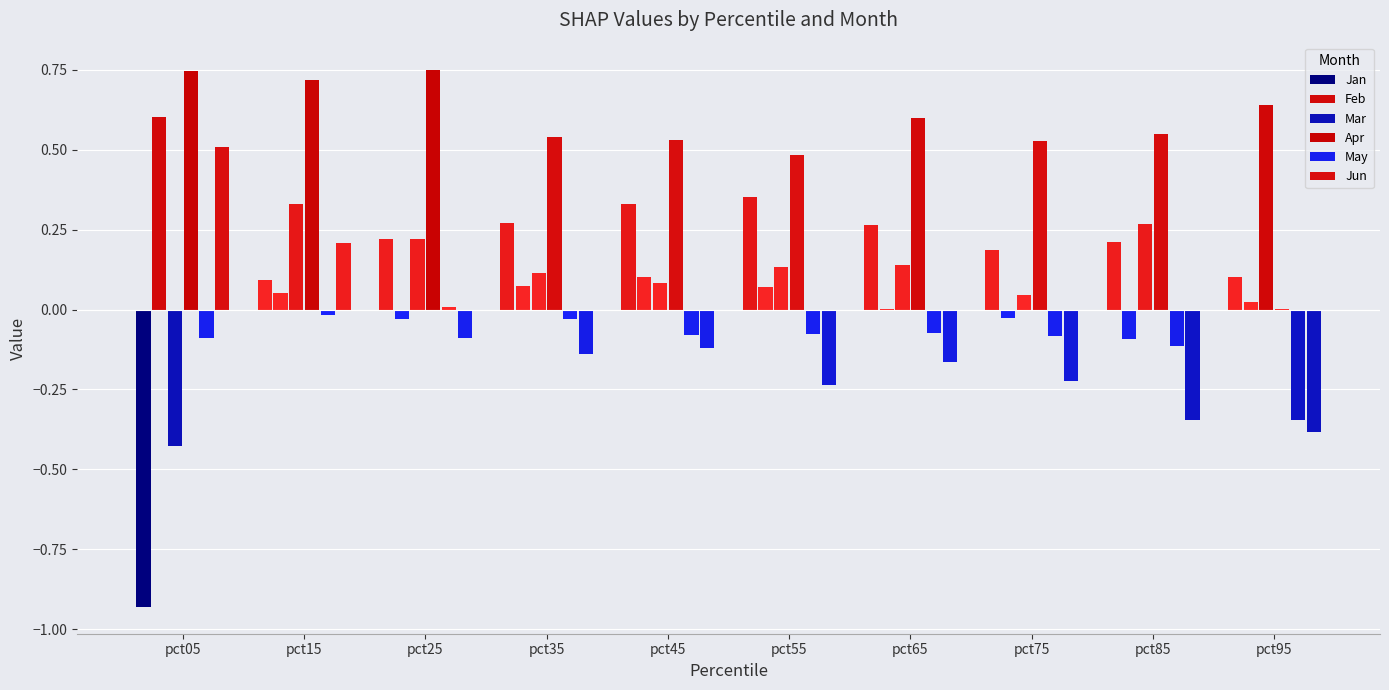

At pct25, list the series in order from smallest to largest.

Jun, Feb, May, Jan, Mar, Apr